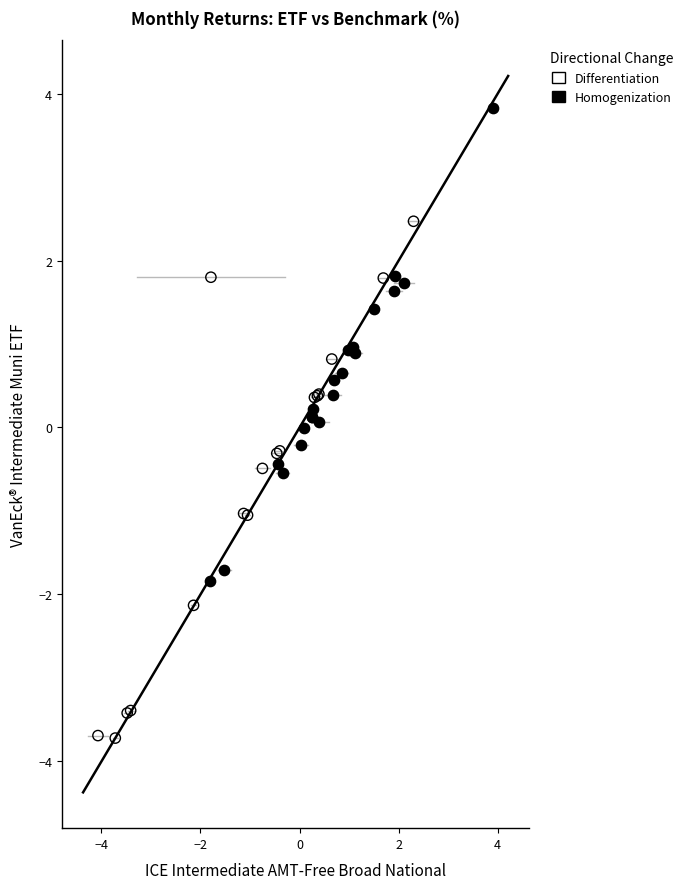

Which series contains the highest Y value?

Homogenization